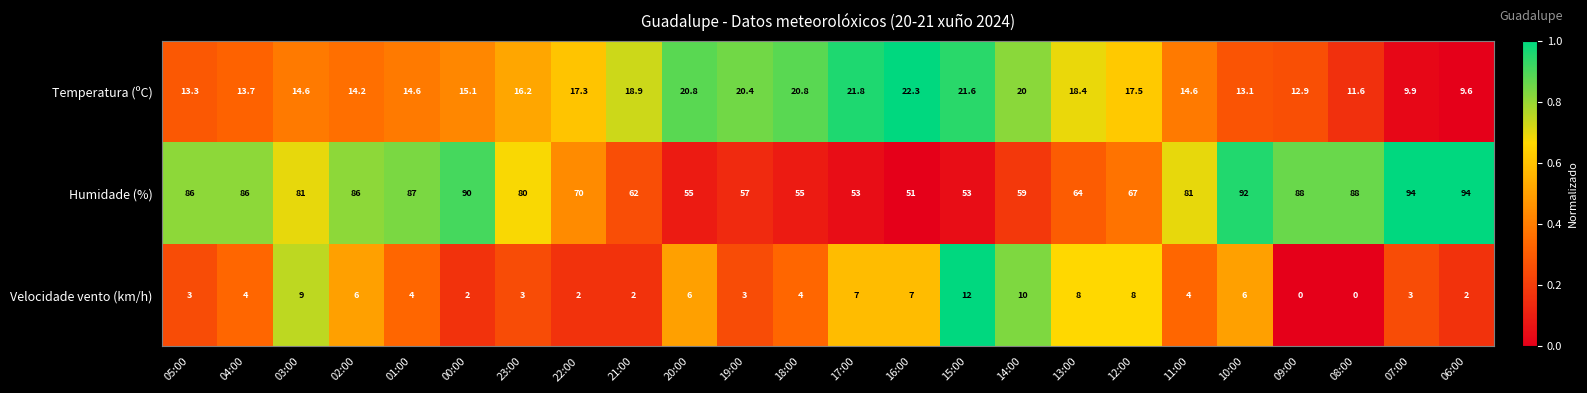

At which label does Humidade (%) first exceed 81?

05:00